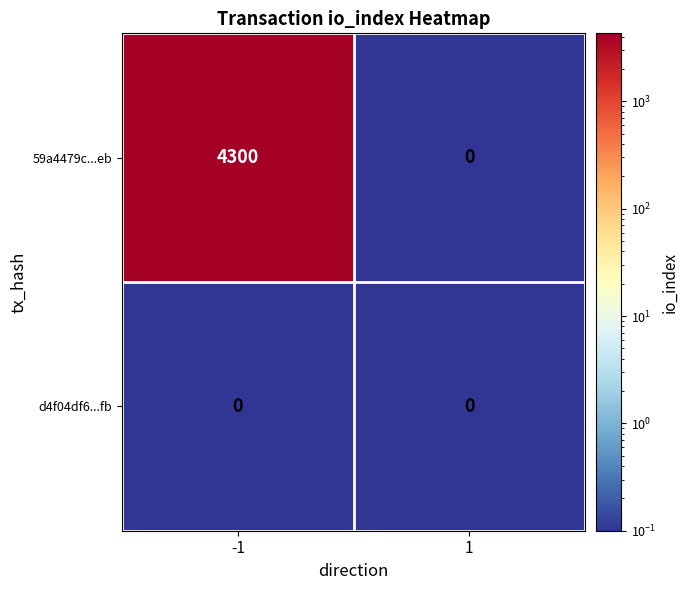

What is the maximum value shown in the chart?

4300